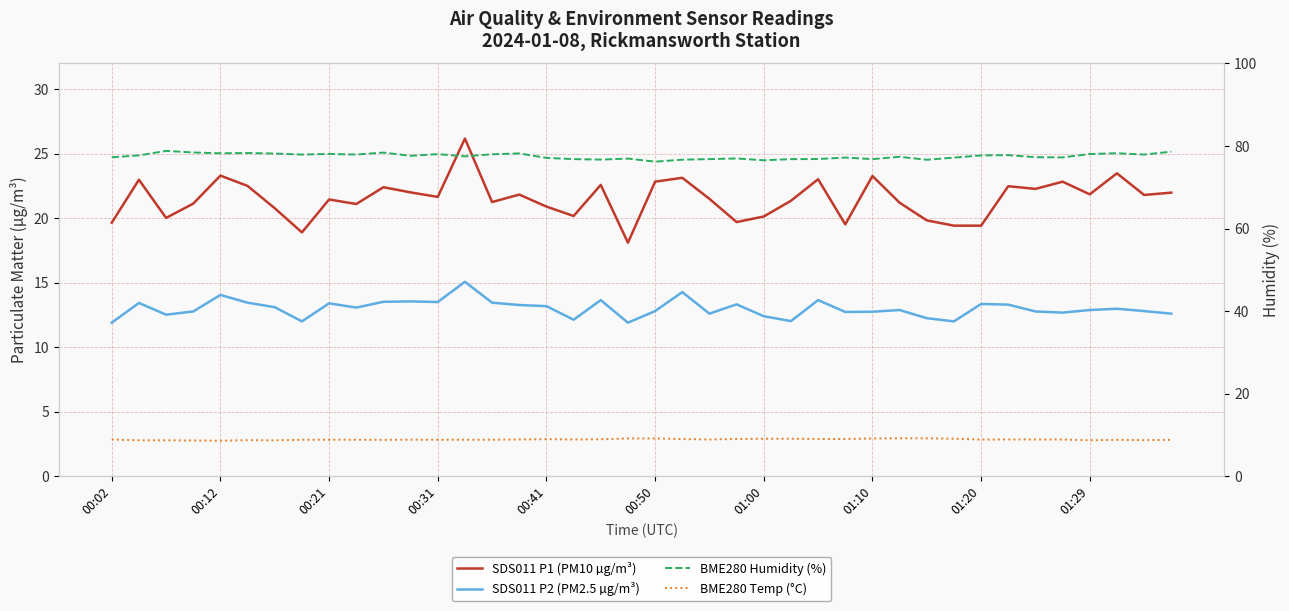

The BME280 Temp (°C) series shows 13.4 at 27. True or false?

False